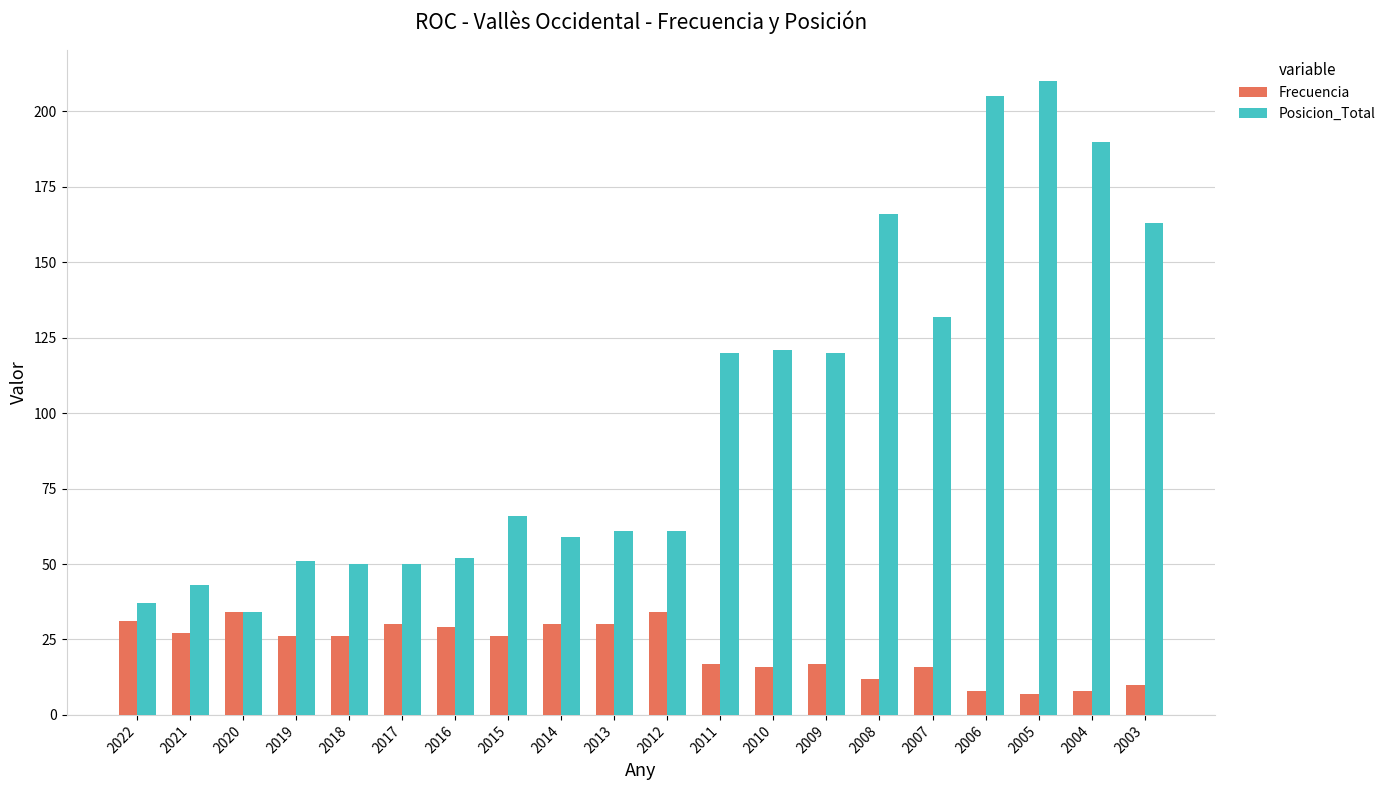

How many groups of bars are there?

20